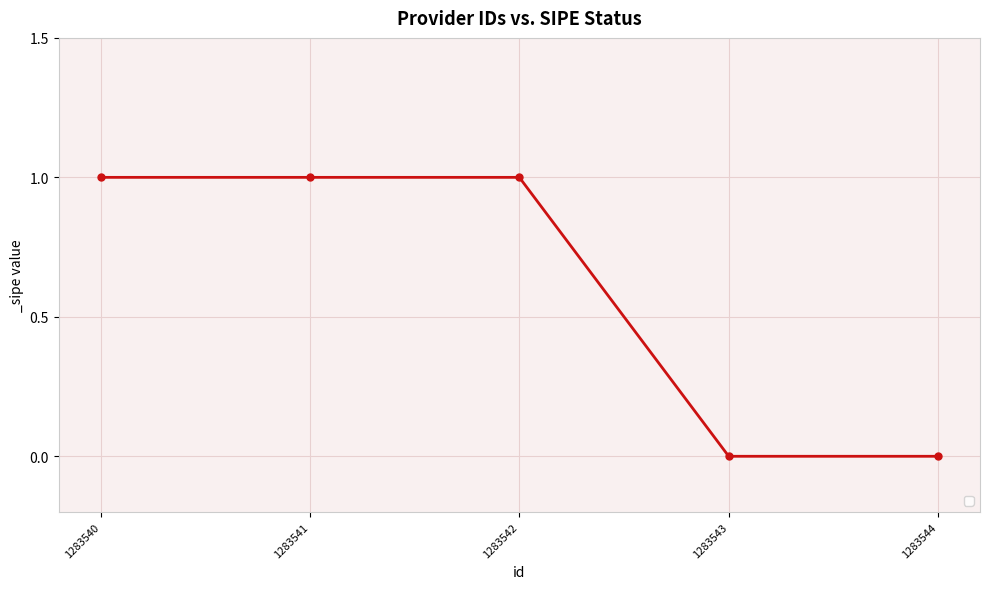

What is the ratio of the value at 1283542 to the value at 1283540?

1.0